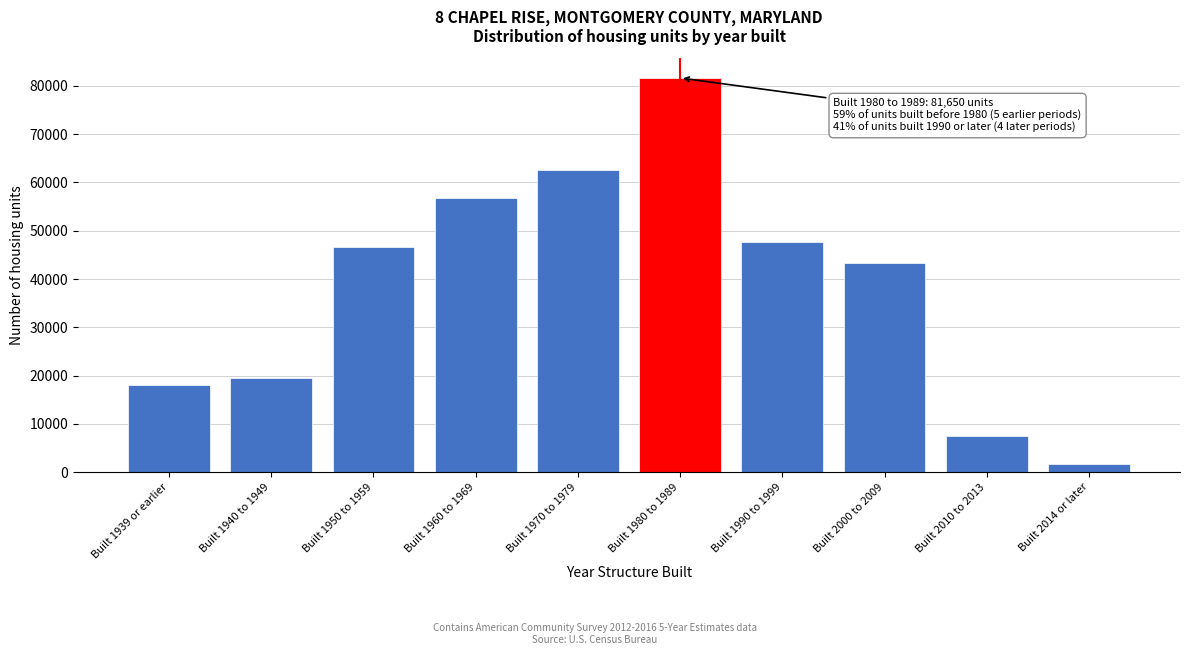

Reading right to left, what are all the values shown in this chart?

1681	7576	43234	47691	81650	62645	56749	46651	19580	18028